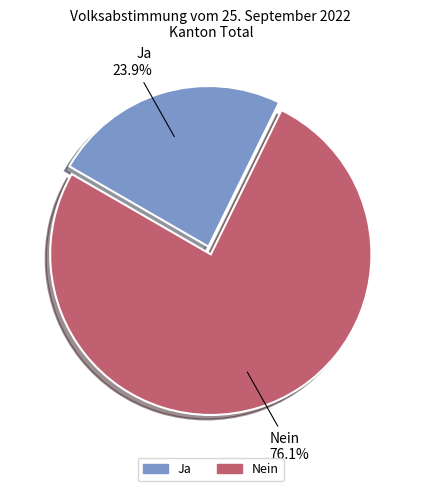

To the nearest percent, what is the difference between the largest and smallest slice percentages?

52%